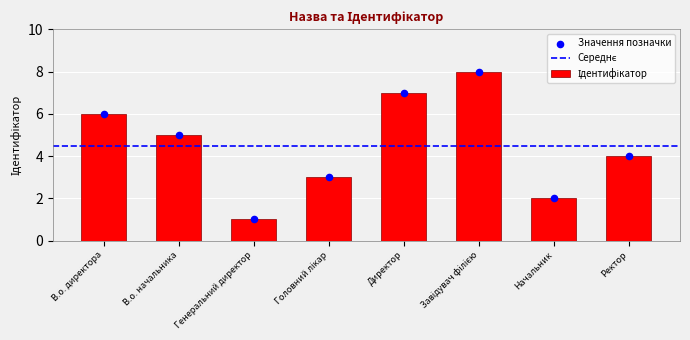

What is the ratio of the value at В.о. начальника to the value at Начальник?

2.5